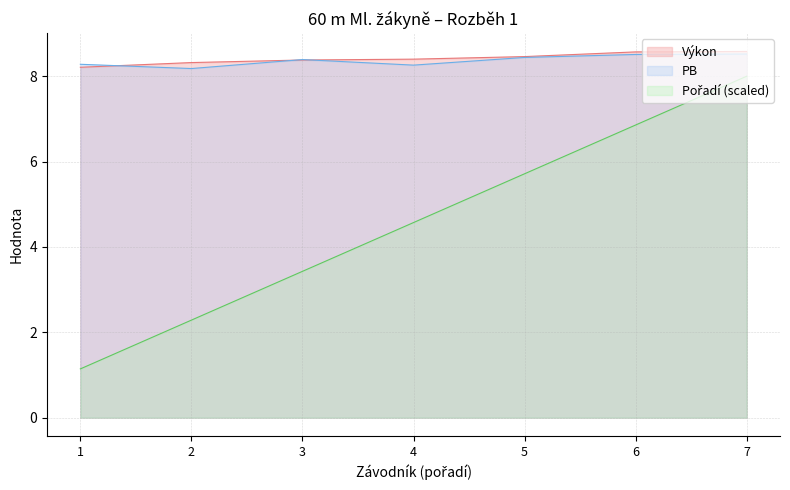

The value of Výkon at 7 is 8.6. True or false?

True